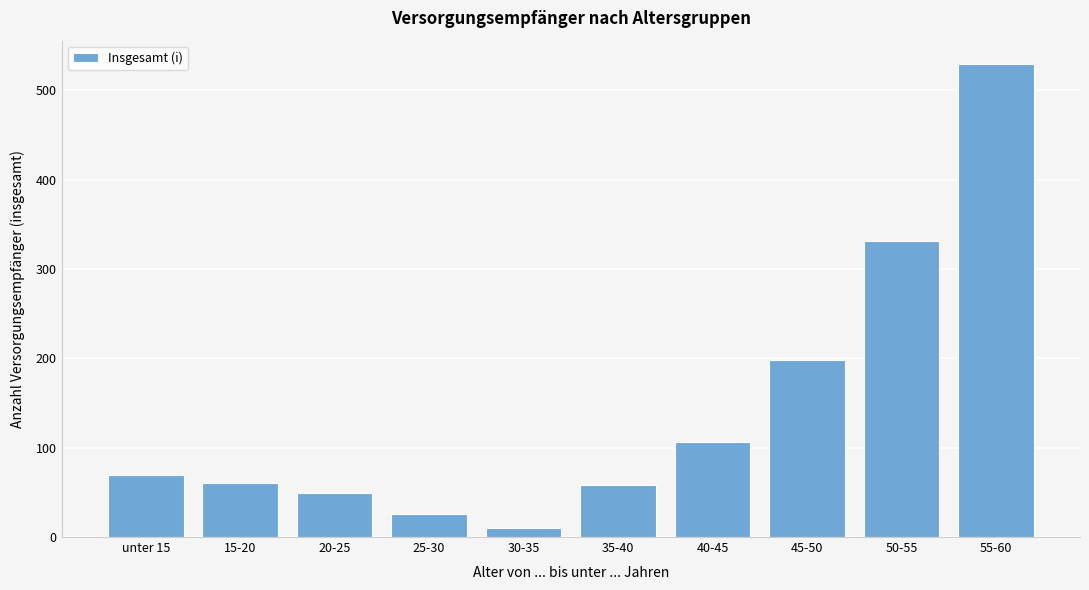

Reading right to left, list all the values displayed in this chart.

529	331	198	106	58	10	26	49	61	69